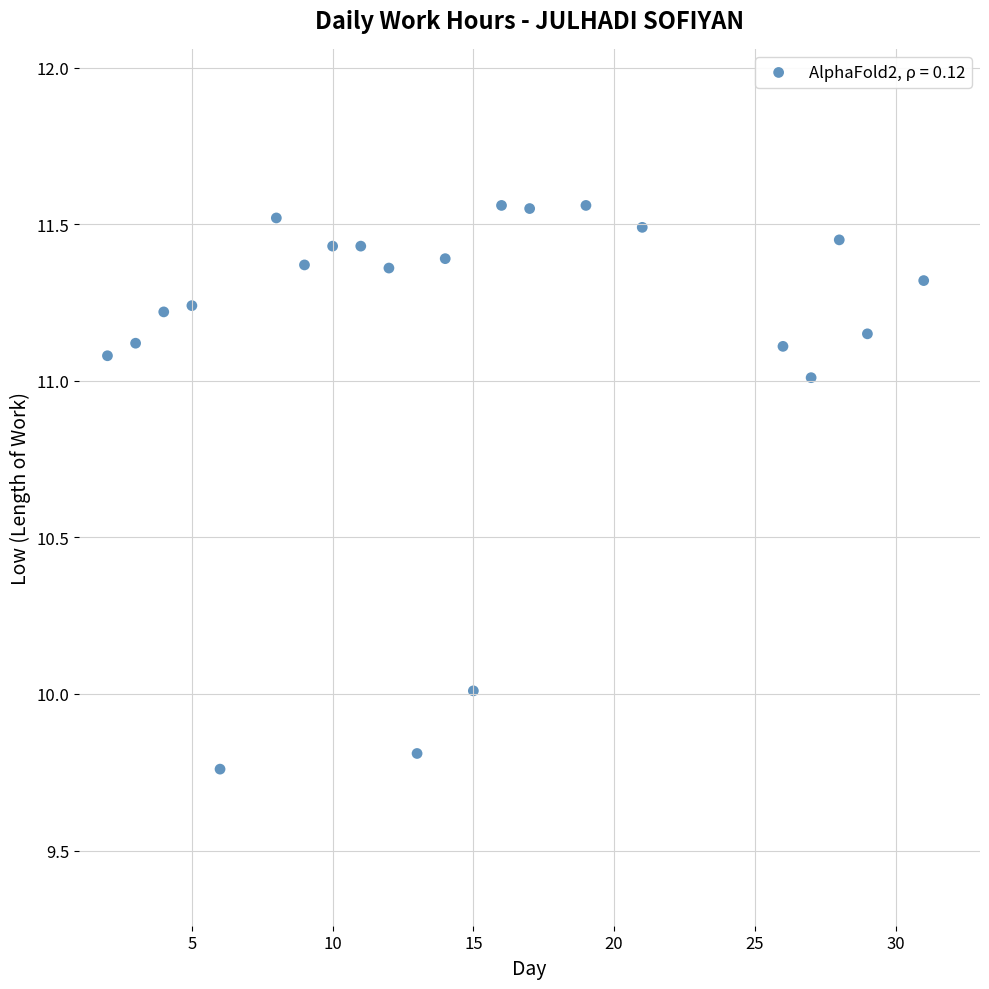

What is the range of Y values (max minus min)?

1.8